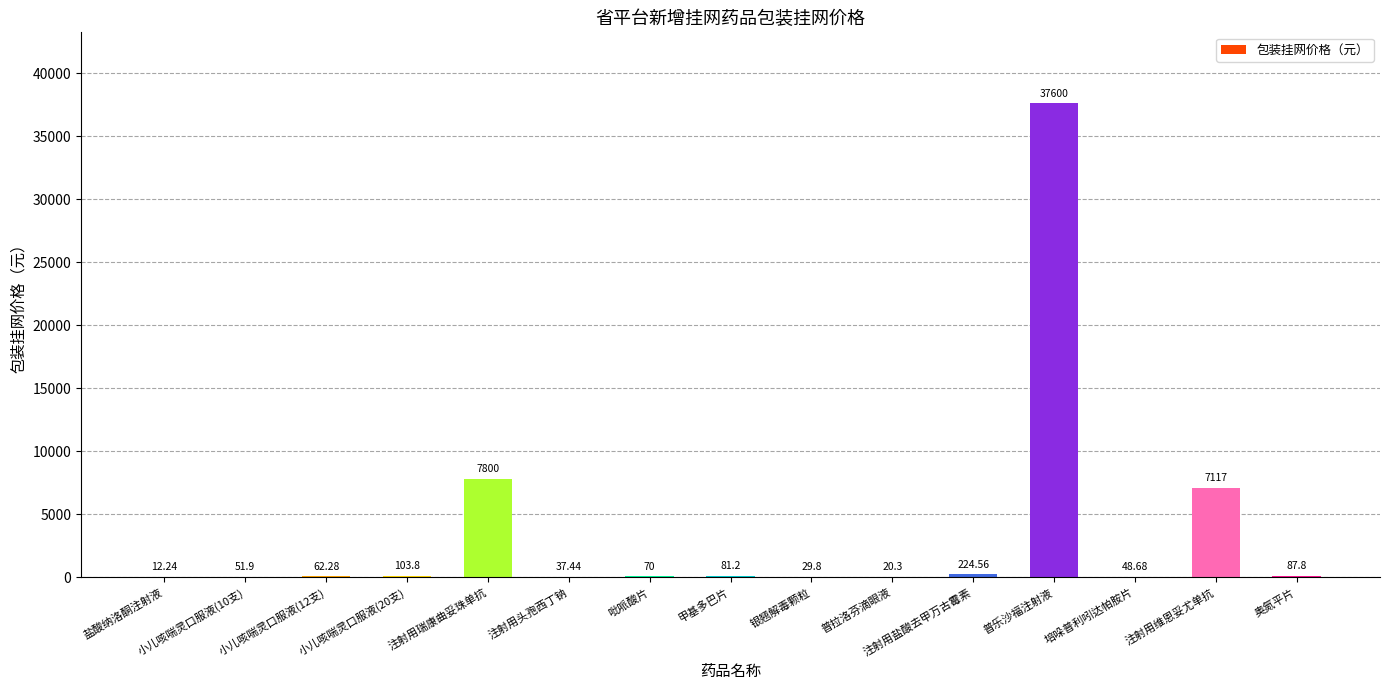

Reading left to right, transcribe all the data shown in this chart.

盐酸纳洛酮注射液=12.2	小儿咳喘灵口服液(10支)=51.9	小儿咳喘灵口服液(12支)=62.3	小儿咳喘灵口服液(20支)=103.8	注射用瑞康曲妥珠单抗=7800.0	注射用头孢西丁钠=37.4	吡哌酸片=70.0	甲基多巴片=81.2	银翘解毒颗粒=29.8	普拉洛芬滴眼液=20.3	注射用盐酸去甲万古霉素=224.6	普乐沙福注射液=37600.0	培哚普利吲达帕胺片=48.7	注射用维恩妥尤单抗=7117.0	奥氮平片=87.8